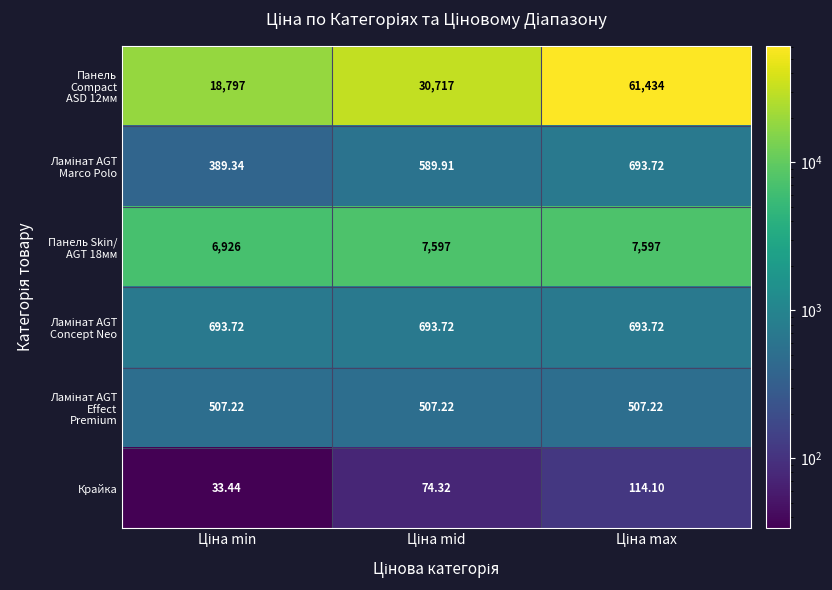

Between Ціна min and Ціна max, which is larger?

Ціна max